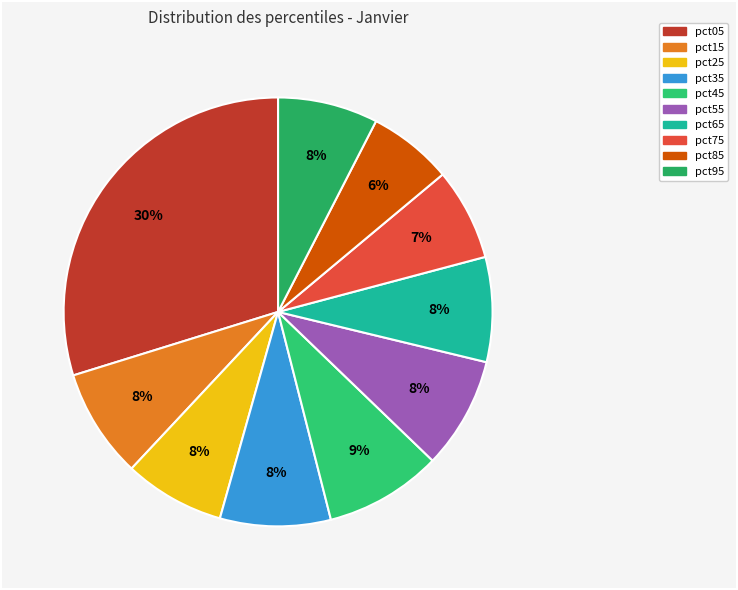

What percentage is the pct65 slice, to the nearest percent?

8%